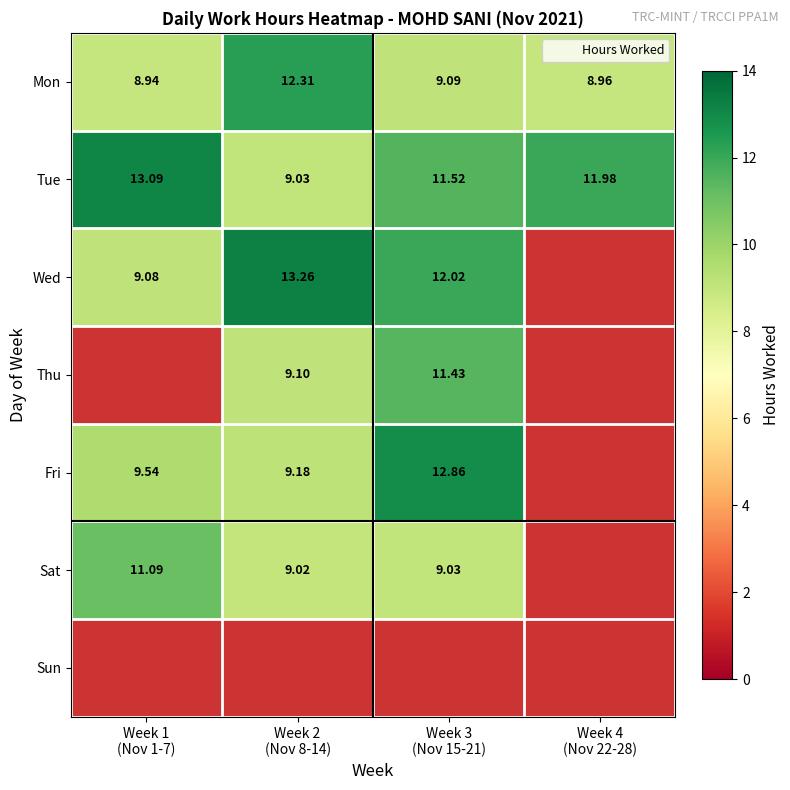

Which category has the highest value in the Sun series?

Week 1 (Nov 1-7)